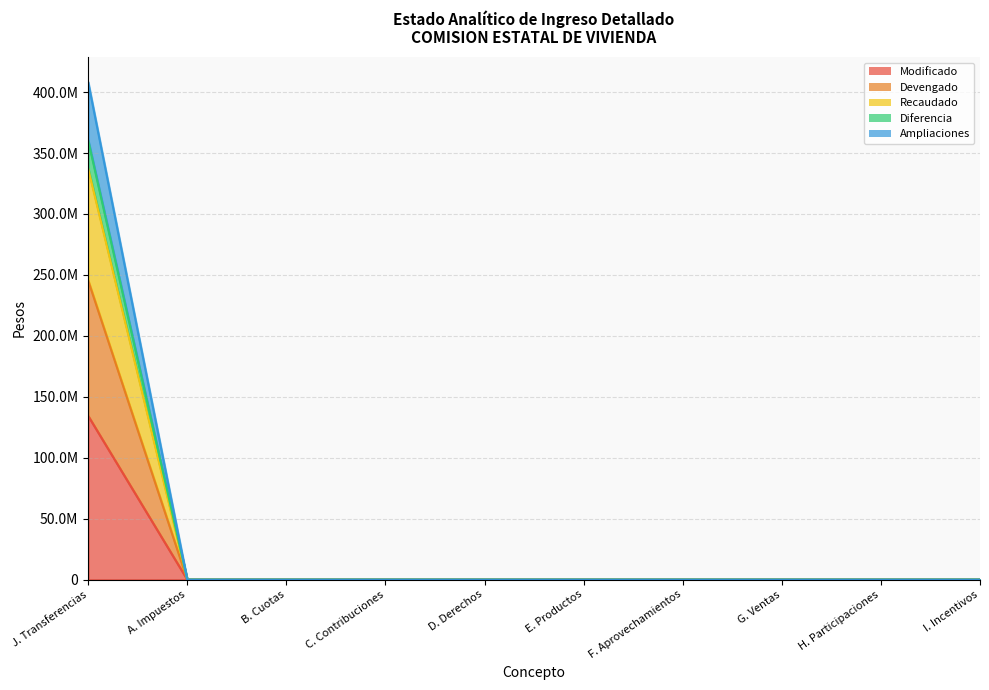

What position from the right is F. Aprovechamientos?

4